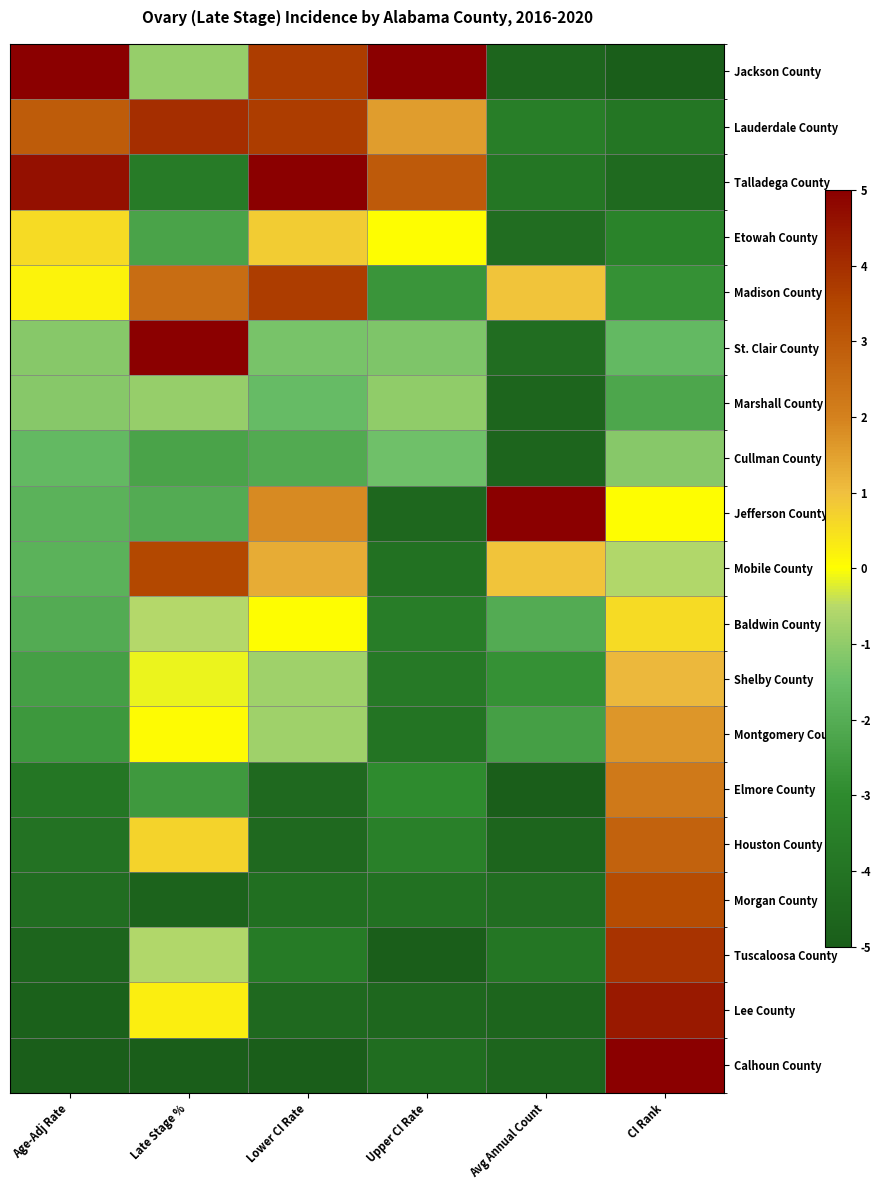

Rank the series by their maximum value, from highest to lowest.

Jackson County, Talladega County, St. Clair County, Jefferson County, Calhoun County, Lee County, Lauderdale County, Tuscaloosa County, Madison County, Mobile County, Morgan County, Houston County, Elmore County, Montgomery County, Shelby County, Etowah County, Baldwin County, Marshall County, Cullman County